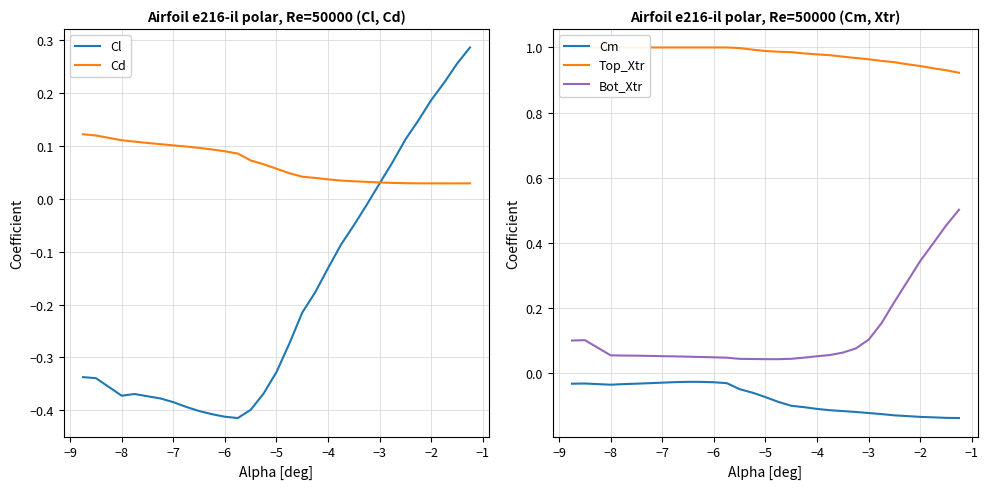

True or false: Cm and Bot_Xtr intersect in this chart.

False